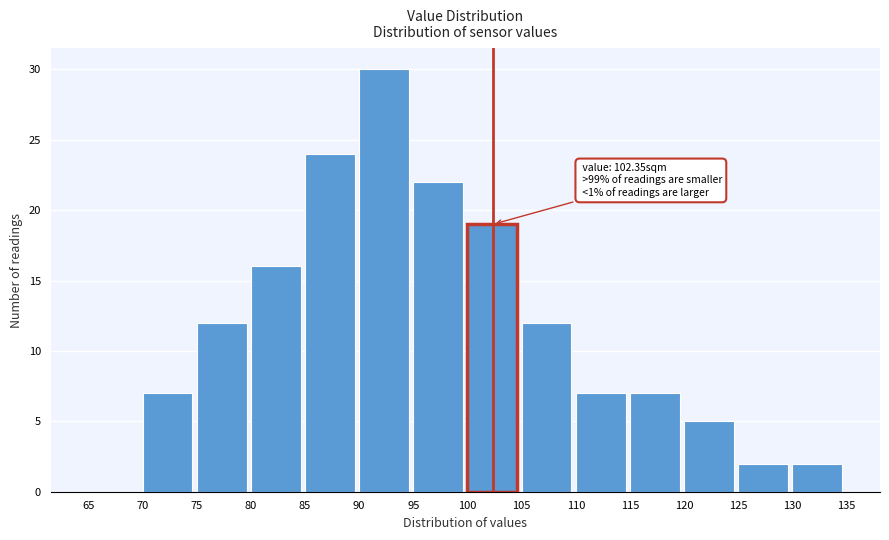

Over which range of the x-axis is the bar tallest?

90 to 95